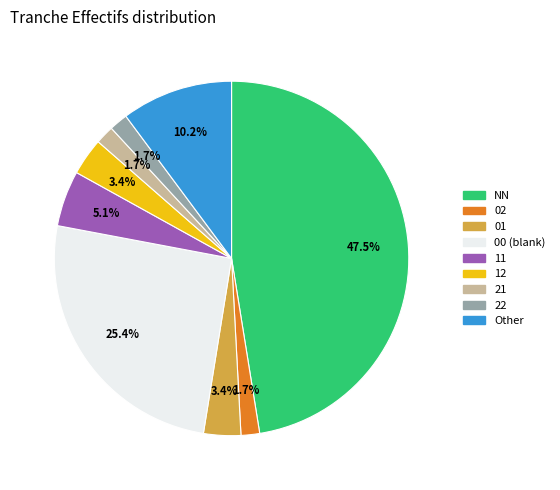

Count the number of slices in the pie.

9